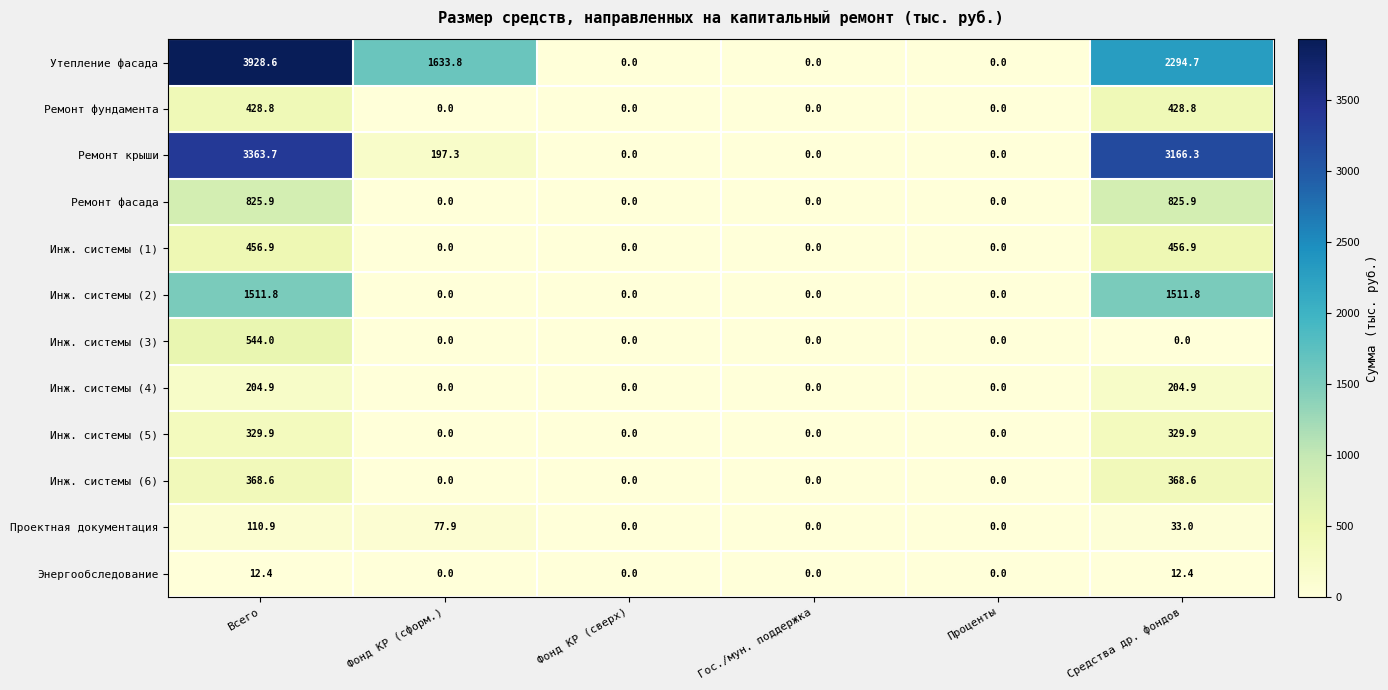

Is it true that Инж. системы (2) equals 0.0 at Фонд КР (сформ.)?

True